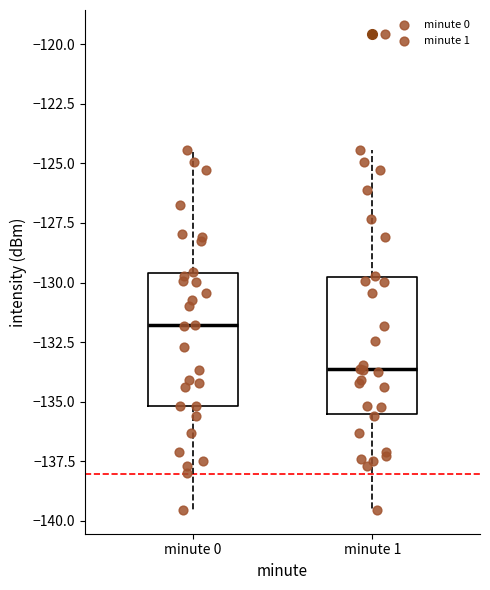

Where does the median line of the box for minute 1 sit on the y-axis? The values are not printed on the chart, so give them approximately, as read against the axis.

-133.5